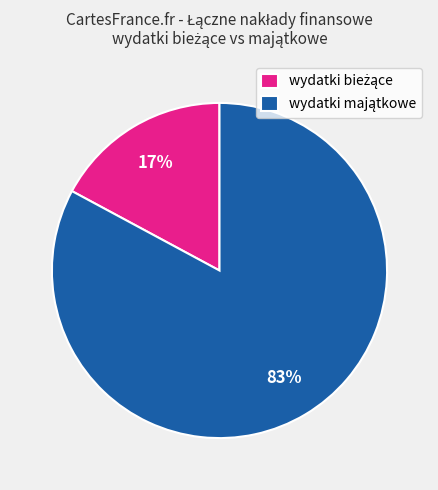

To the nearest percent, what is the difference between the largest and smallest slice percentages?

66%